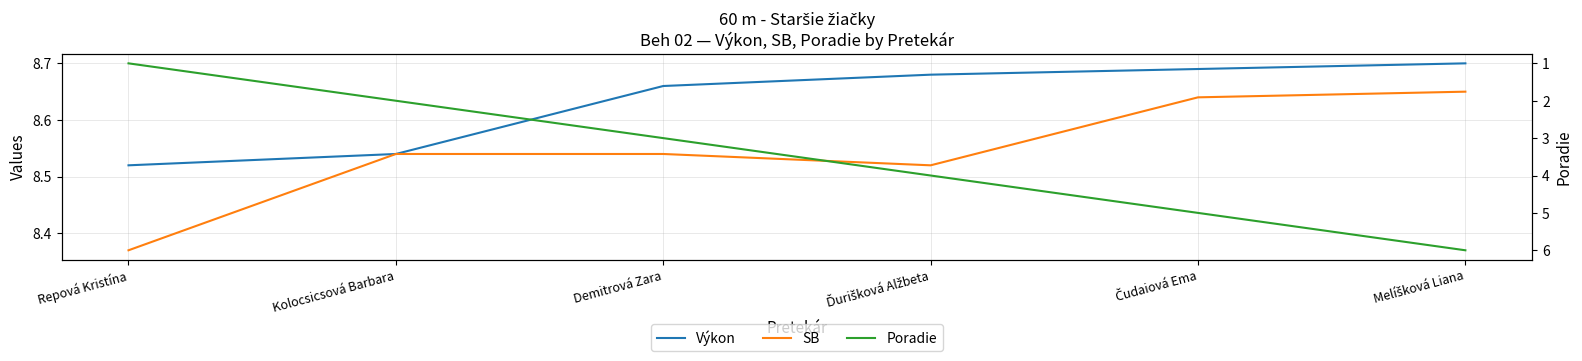

Reading left to right, list all the values displayed in this chart.

Výkon: Repová Kristína=8.5	Kolocsicsová Barbara=8.5	Demitrová Zara=8.7	Ďurišková Alžbeta=8.7	Čudaiová Ema=8.7	Melíšková Liana=8.7
SB: Repová Kristína=8.4	Kolocsicsová Barbara=8.5	Demitrová Zara=8.5	Ďurišková Alžbeta=8.5	Čudaiová Ema=8.6	Melíšková Liana=8.7
Poradie: Repová Kristína=1.0	Kolocsicsová Barbara=2.0	Demitrová Zara=3.0	Ďurišková Alžbeta=4.0	Čudaiová Ema=5.0	Melíšková Liana=6.0